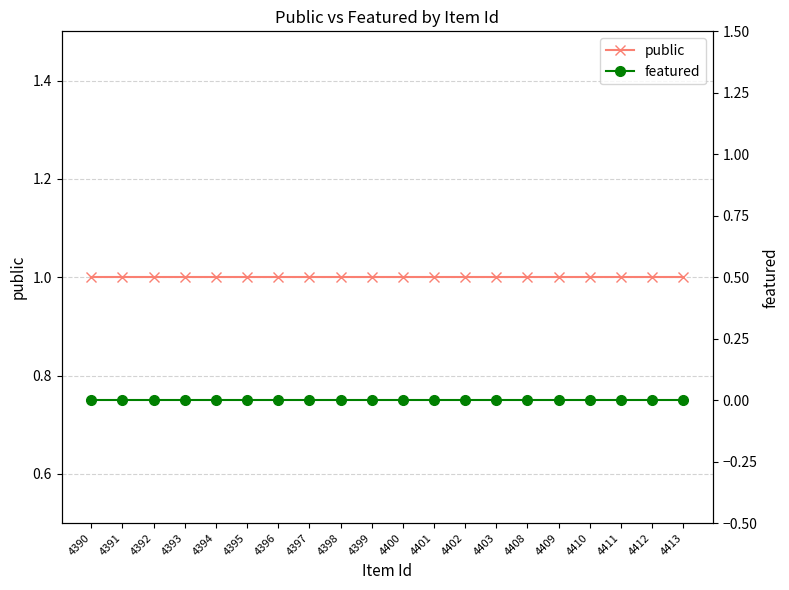

Rank the series by their maximum value, from highest to lowest.

public, featured